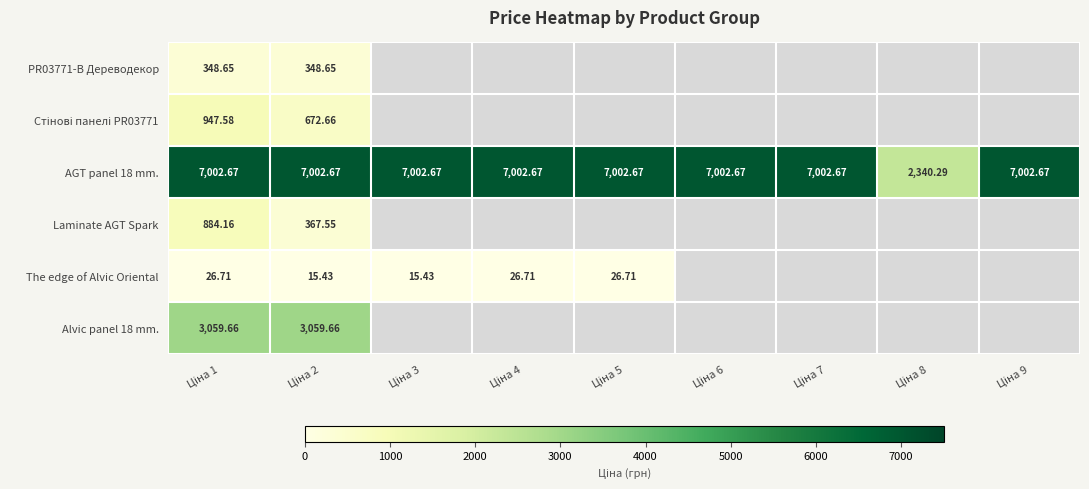

Count the number of categories in the chart.

9